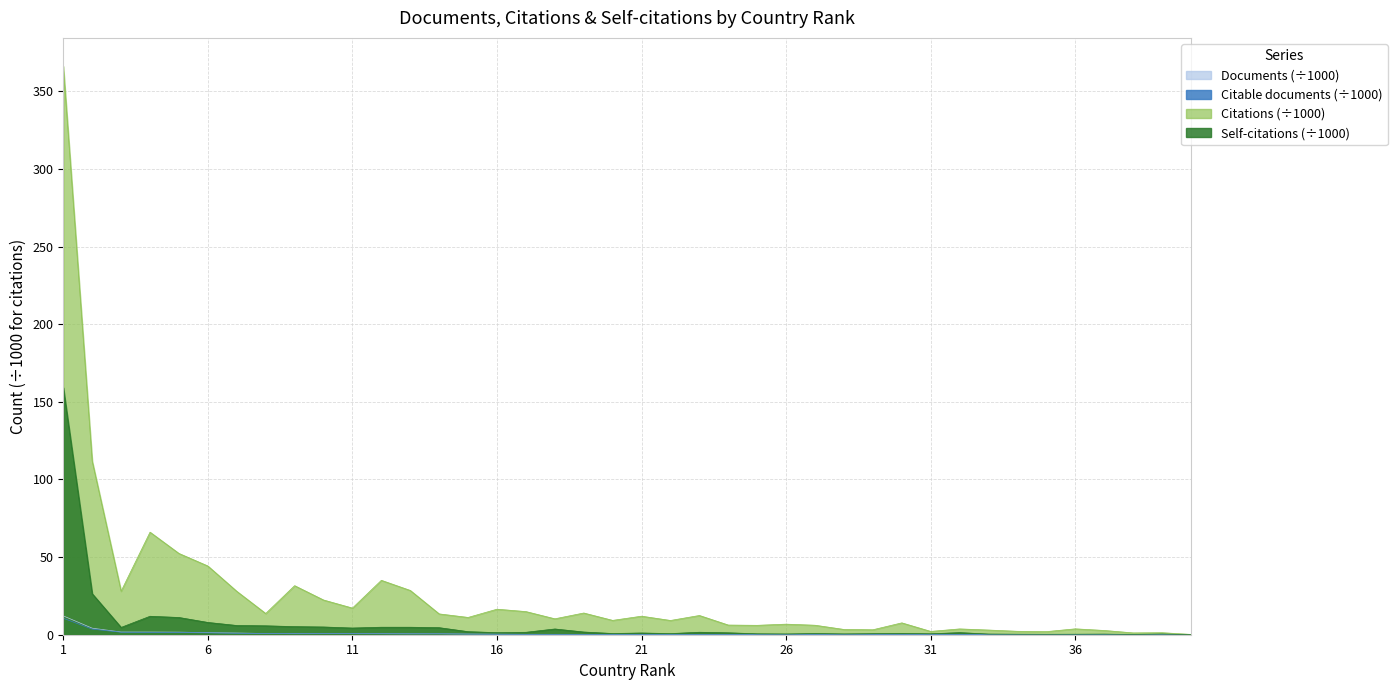

Rank the categories by Citations value from lowest to highest.

40, 38, 39, 35, 31, 34, 37, 33, 29, 28, 32, 36, 25, 27, 24, 26, 30, 22, 20, 18, 15, 21, 23, 14, 8, 19, 17, 16, 11, 10, 7, 3, 13, 9, 12, 6, 5, 4, 2, 1